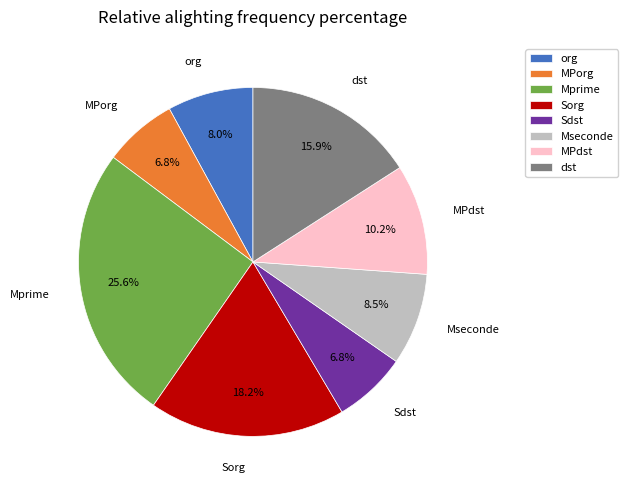

Approximately how many times larger is the value at dst compared to Sdst?

2.3